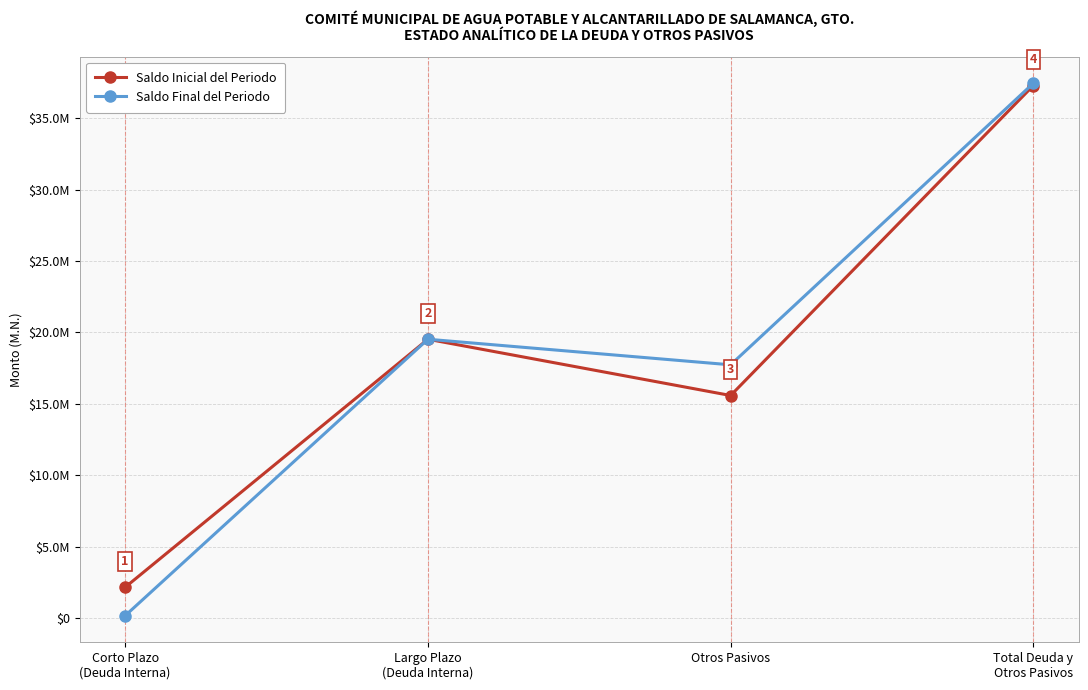

Is this an area chart (filled region under the line)?

No